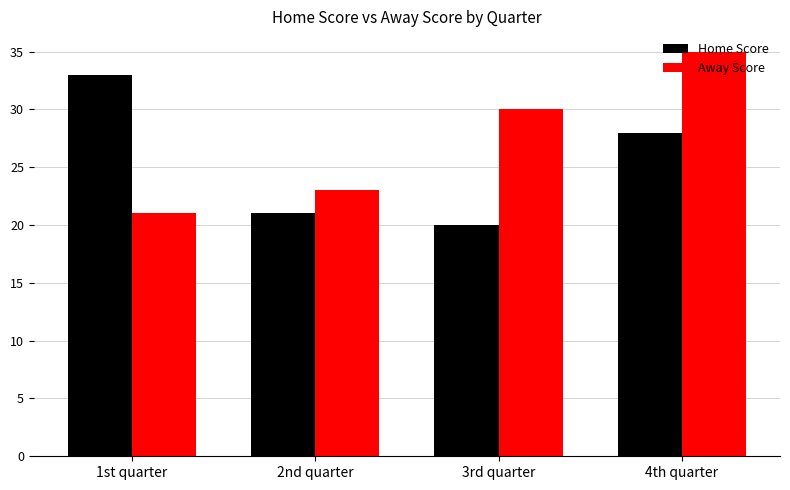

Which category has the lowest value in the Home Score series?

3rd quarter